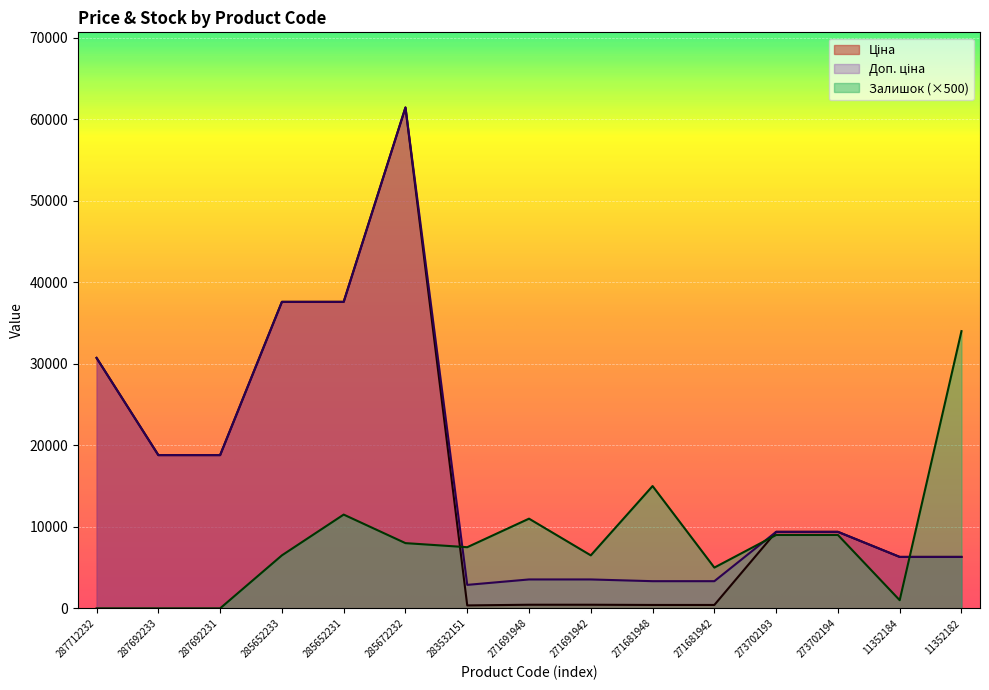

At which label is Доп. ціна closest to 32156?

287712232